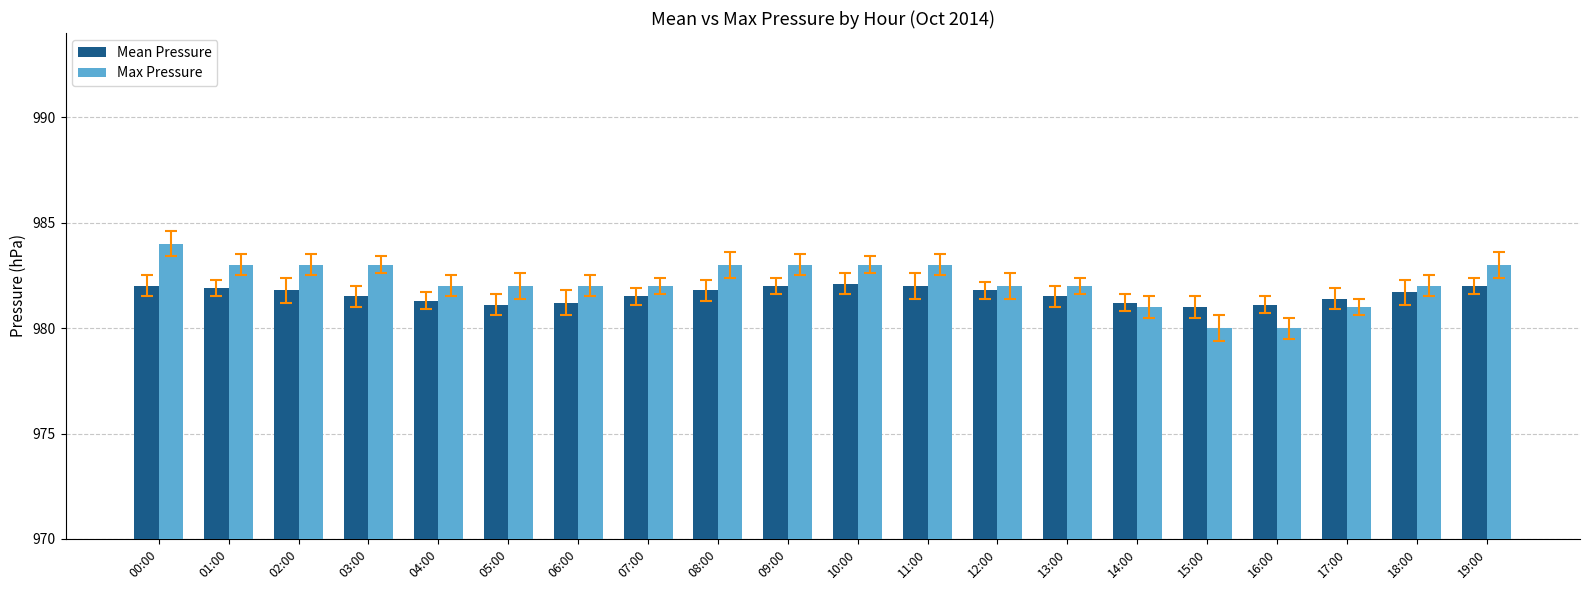

Rank the series by their average value, from highest to lowest.

Max Pressure, Mean Pressure